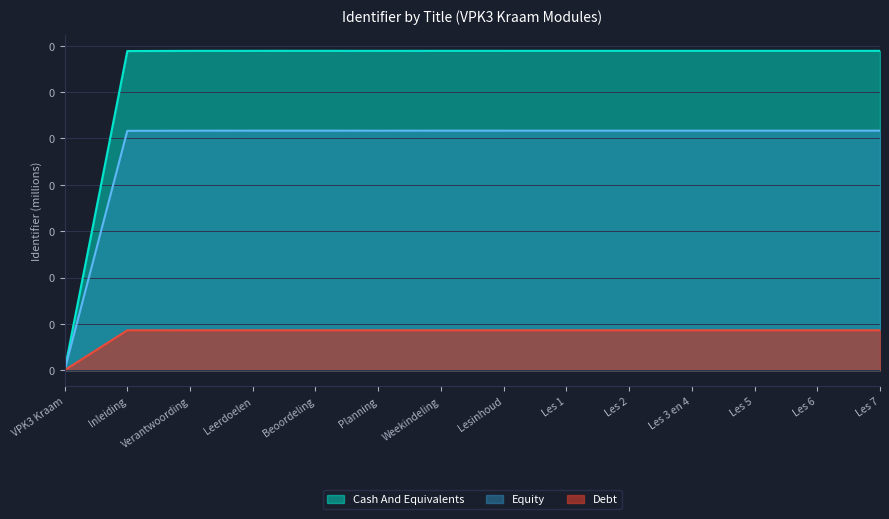

True or false: Cash And Equivalents and Equity cross at least once.

False